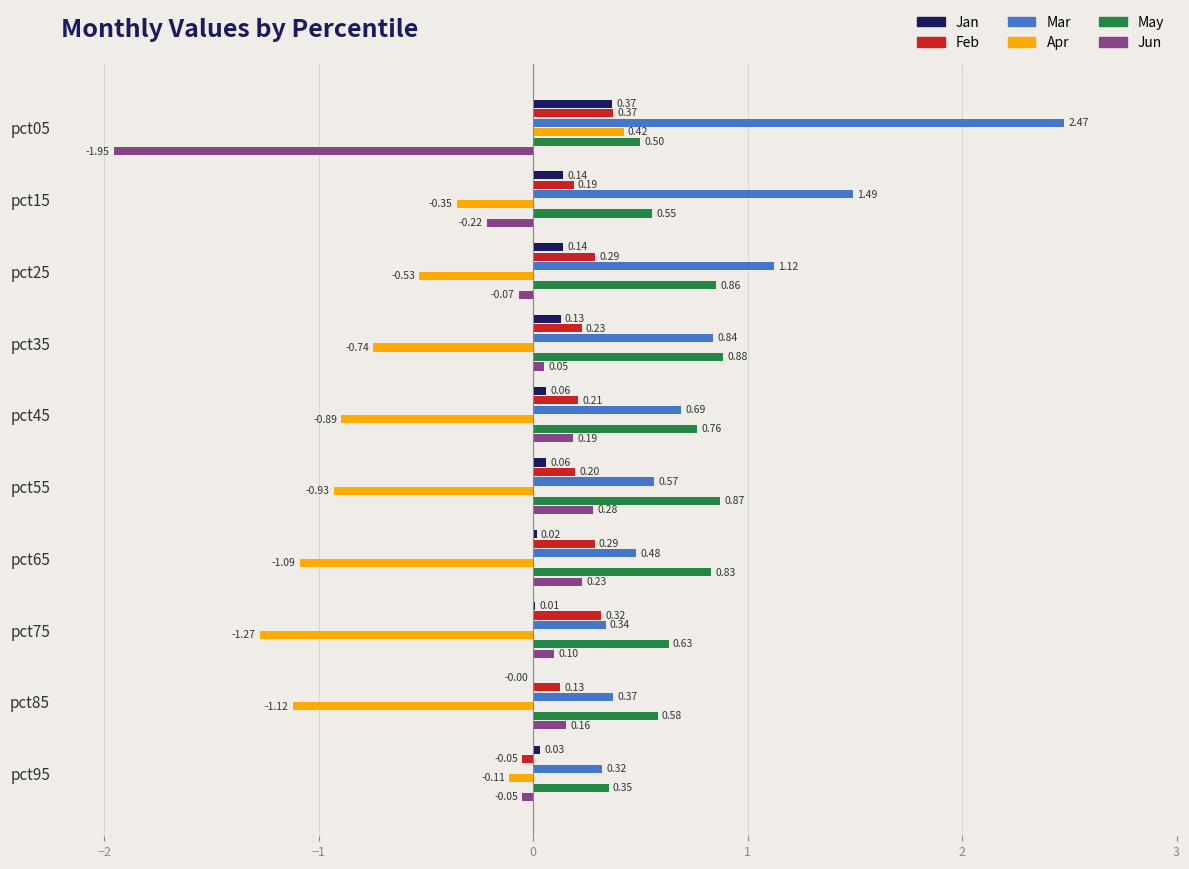

What are all the series names shown in the legend?

Jan, Feb, Mar, Apr, May, Jun